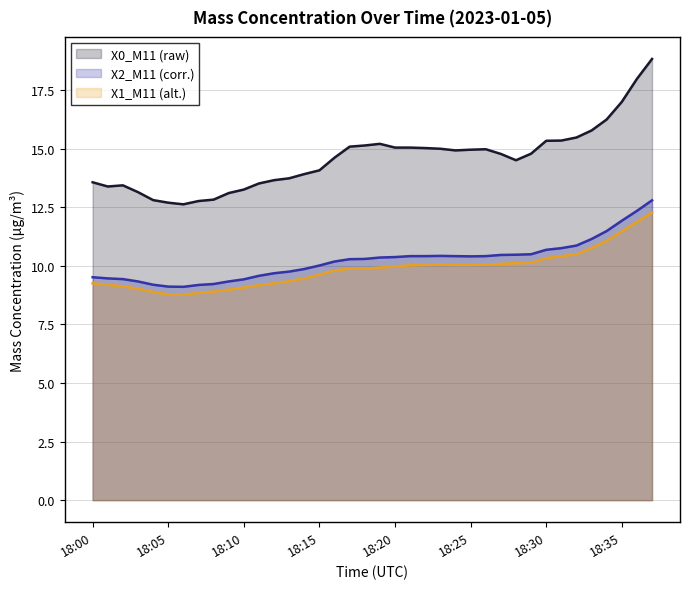

What is the sum of all X2_M11 values?

388.5